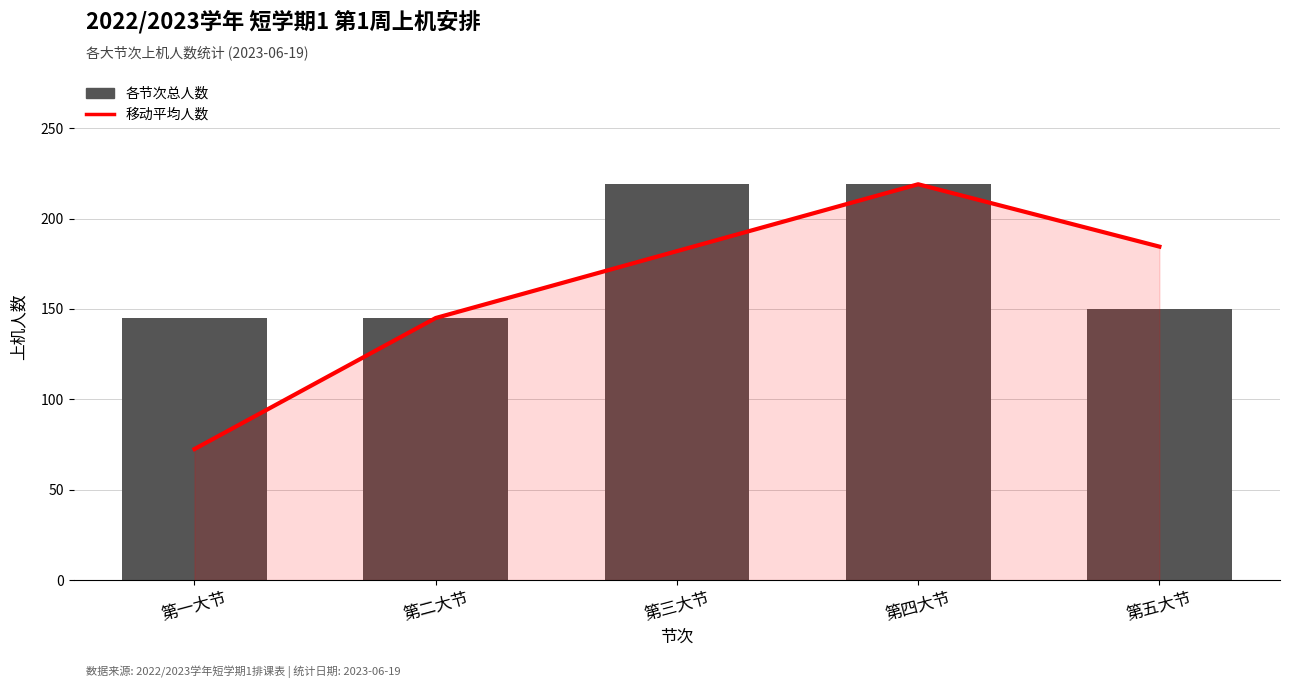

What is the difference between the highest and lowest values at 第五大节?

34.5